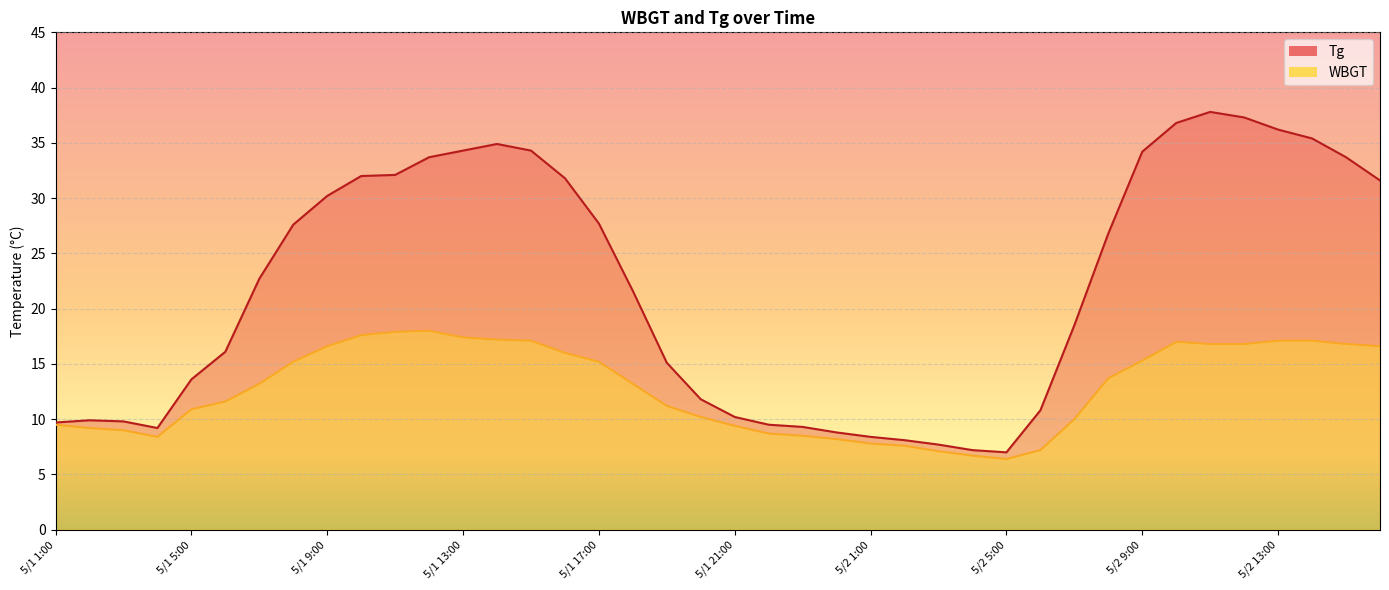

Reading left to right, transcribe all the data shown in this chart.

Tg: 5/1 1:00=9.7	5/1 2:00=9.9	5/1 3:00=9.8	5/1 4:00=9.2	5/1 5:00=13.6	5/1 6:00=16.1	5/1 7:00=22.7	5/1 8:00=27.6	5/1 9:00=30.2	5/1 10:00=32.0	5/1 11:00=32.1	5/1 12:00=33.7	5/1 13:00=34.3	5/1 14:00=34.9	5/1 15:00=34.3	5/1 16:00=31.8	5/1 17:00=27.7	5/1 18:00=21.6	5/1 19:00=15.1	5/1 20:00=11.8	5/1 21:00=10.2	5/1 22:00=9.5	5/1 23:00=9.3	5/1 24:00=8.8	5/2 1:00=8.4	5/2 2:00=8.1	5/2 3:00=7.7	5/2 4:00=7.2	5/2 5:00=7.0	5/2 6:00=10.8	5/2 7:00=18.5	5/2 8:00=26.8	5/2 9:00=34.2	5/2 10:00=36.8	5/2 11:00=37.8	5/2 12:00=37.3	5/2 13:00=36.2	5/2 14:00=35.4	5/2 15:00=33.7	5/2 16:00=31.6
WBGT: 5/1 1:00=9.5	5/1 2:00=9.2	5/1 3:00=9.0	5/1 4:00=8.4	5/1 5:00=10.9	5/1 6:00=11.6	5/1 7:00=13.2	5/1 8:00=15.2	5/1 9:00=16.6	5/1 10:00=17.6	5/1 11:00=17.9	5/1 12:00=18.0	5/1 13:00=17.4	5/1 14:00=17.2	5/1 15:00=17.1	5/1 16:00=16.0	5/1 17:00=15.2	5/1 18:00=13.2	5/1 19:00=11.2	5/1 20:00=10.2	5/1 21:00=9.4	5/1 22:00=8.7	5/1 23:00=8.5	5/1 24:00=8.2	5/2 1:00=7.8	5/2 2:00=7.6	5/2 3:00=7.1	5/2 4:00=6.7	5/2 5:00=6.4	5/2 6:00=7.2	5/2 7:00=10.0	5/2 8:00=13.7	5/2 9:00=15.3	5/2 10:00=17.0	5/2 11:00=16.8	5/2 12:00=16.8	5/2 13:00=17.1	5/2 14:00=17.1	5/2 15:00=16.8	5/2 16:00=16.6